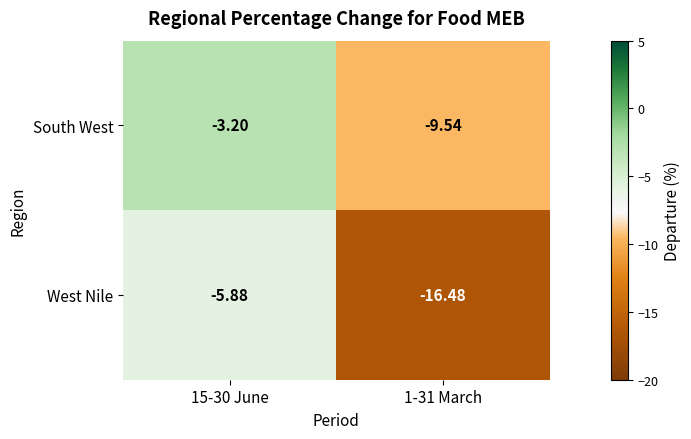

Which series has the largest range (max minus min)?

West Nile